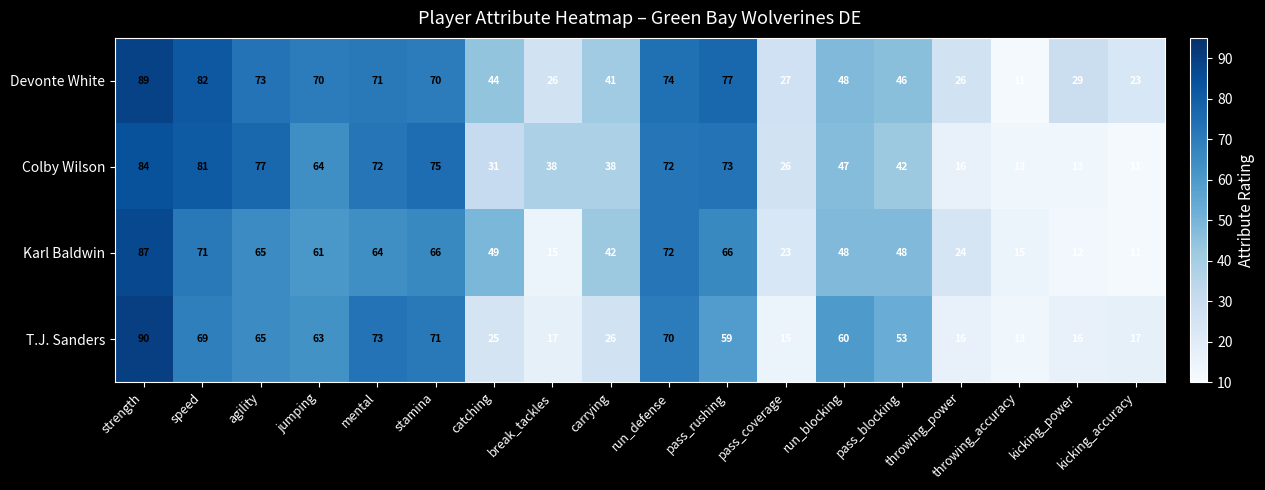

Which series changed the most between pass_coverage and kicking_power?

Colby Wilson